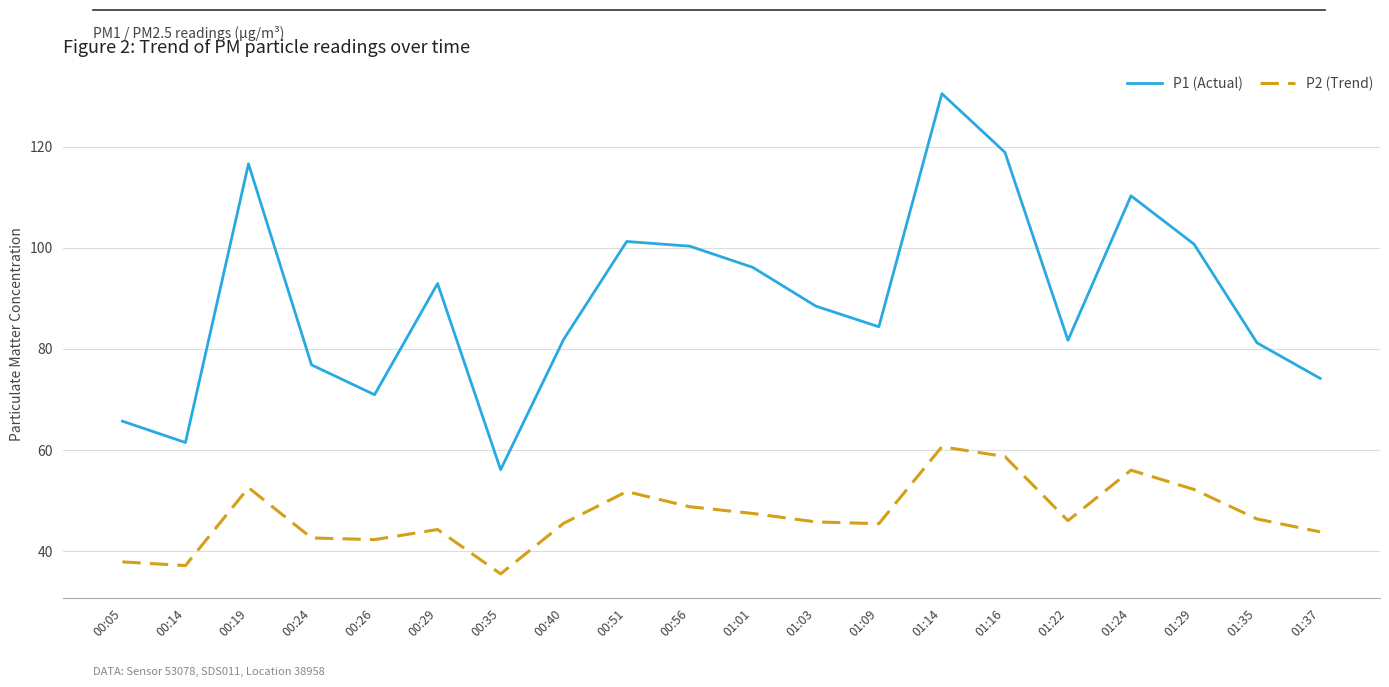

True or false: P2 (Trend) has a value of 44.3 at 00:29.

True